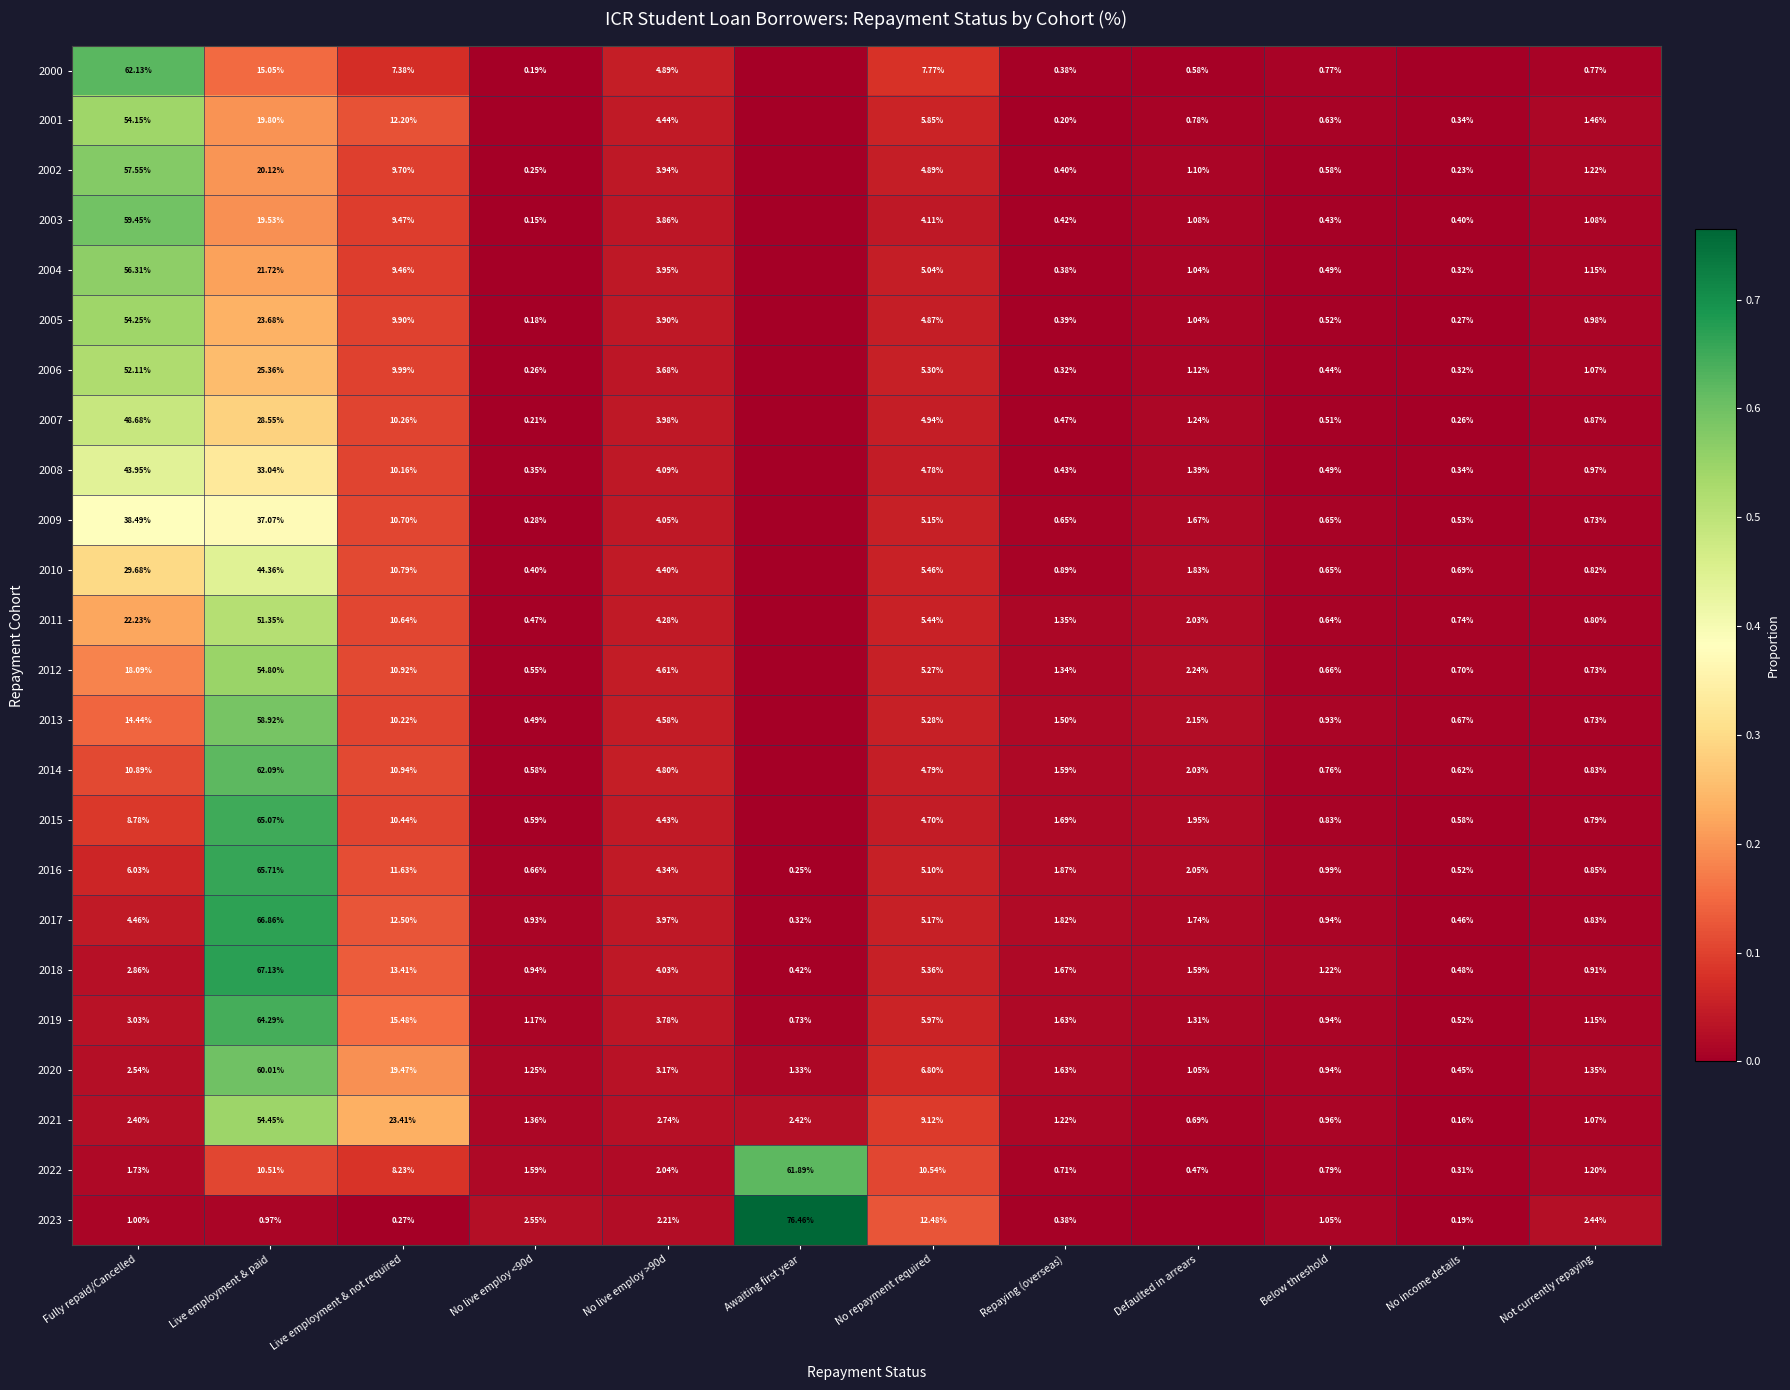

Where is 2016 nearest to the value 32?

Live employment & not required